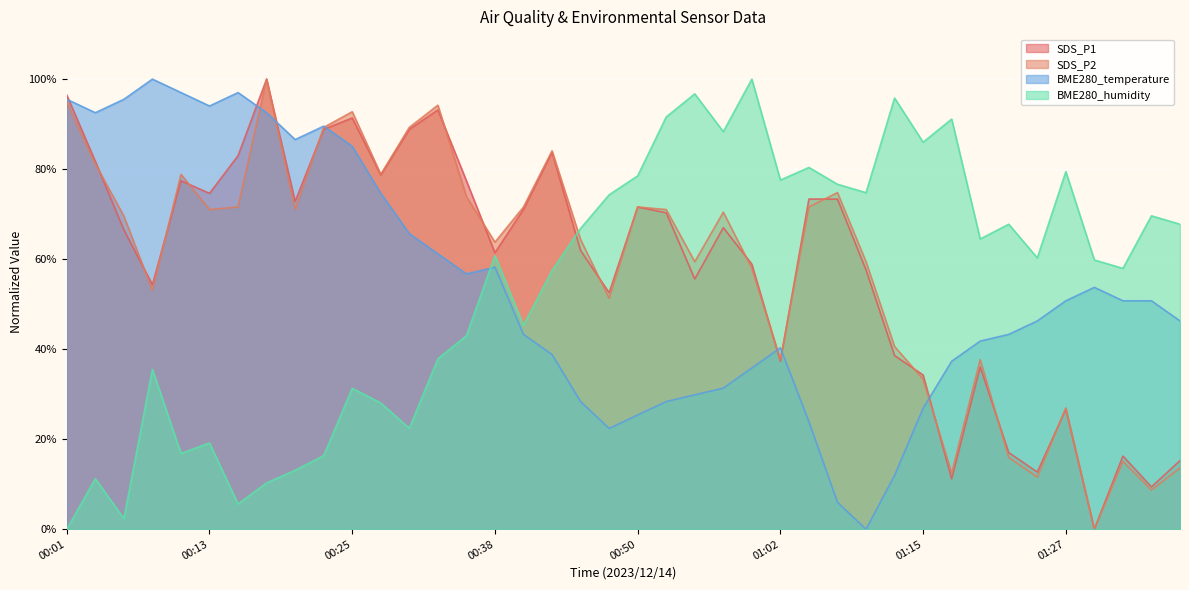

What is the sum of the BME280_humidity values at 01:27 and 00:30?

101.9